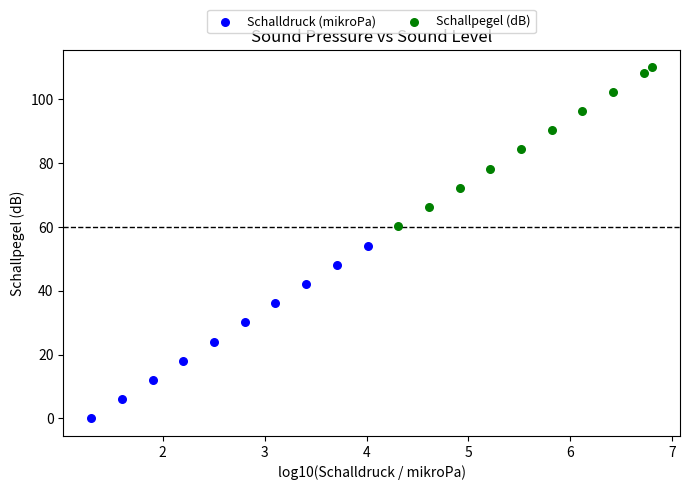

What are all the series names shown in the legend?

Schalldruck (mikroPa), Schallpegel (dB)